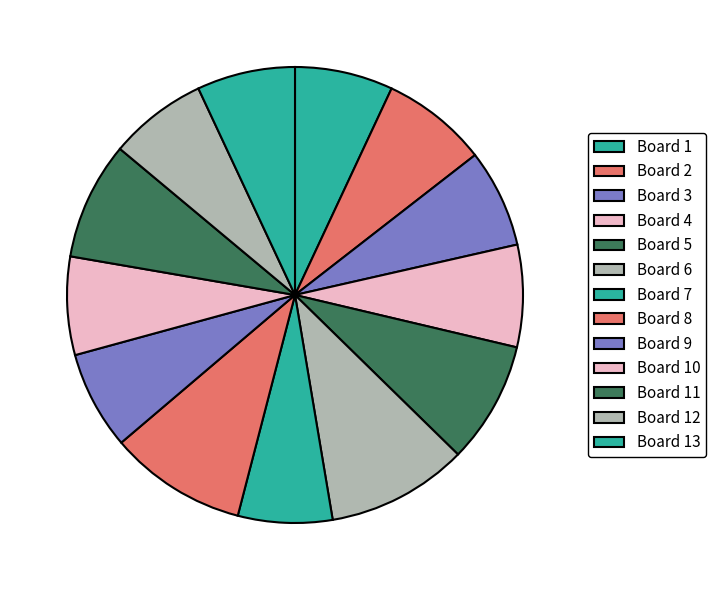

How many segments does this pie chart have?

13